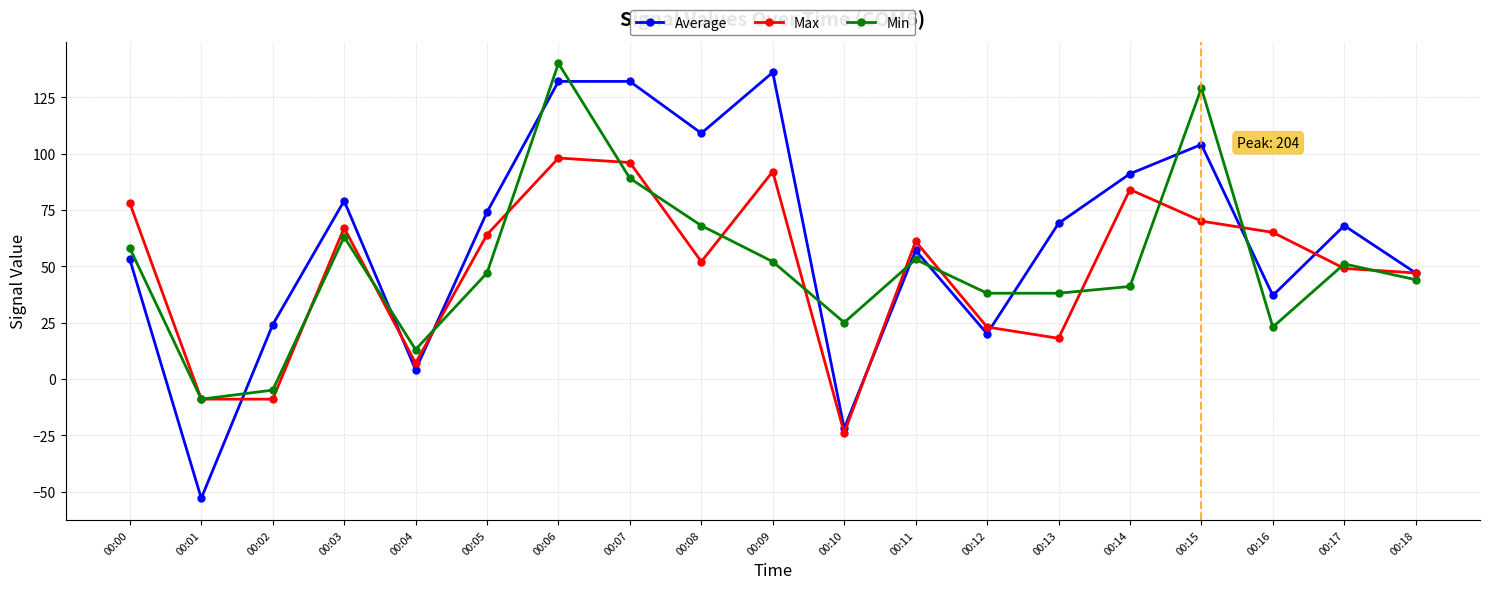

Is the value of Max at 00:15 greater than the value of Average at 00:18?

Yes